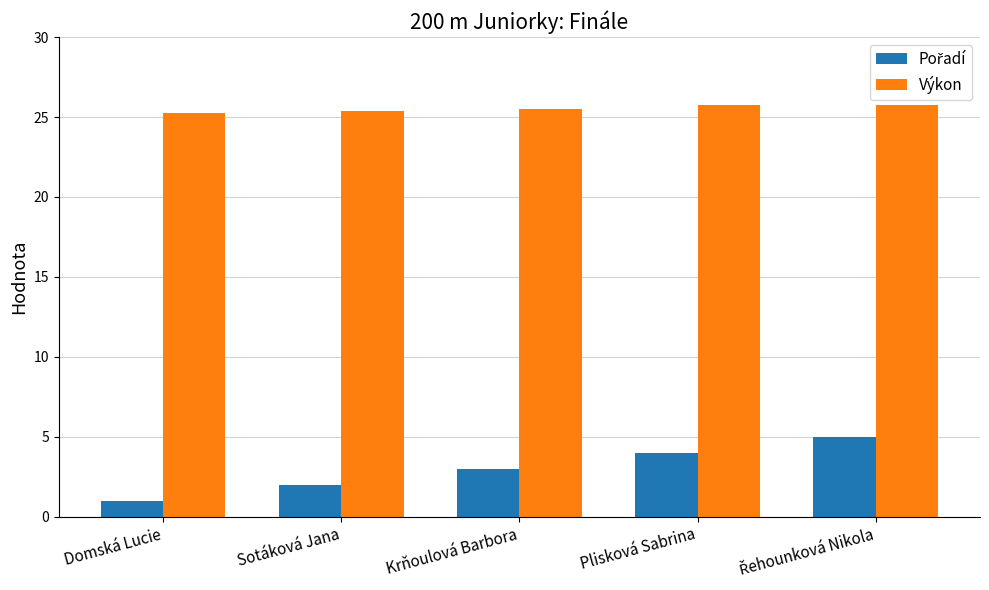

Read the Výkon value at Sotáková Jana.

25.4